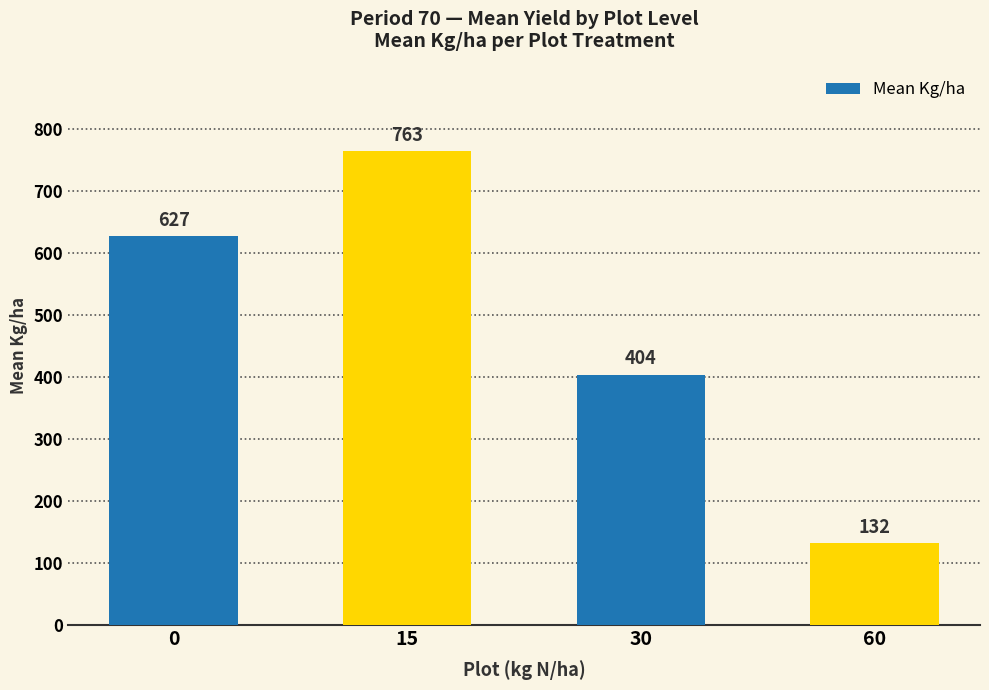

What is the ratio of the value at 0 to the value at 30?

1.6